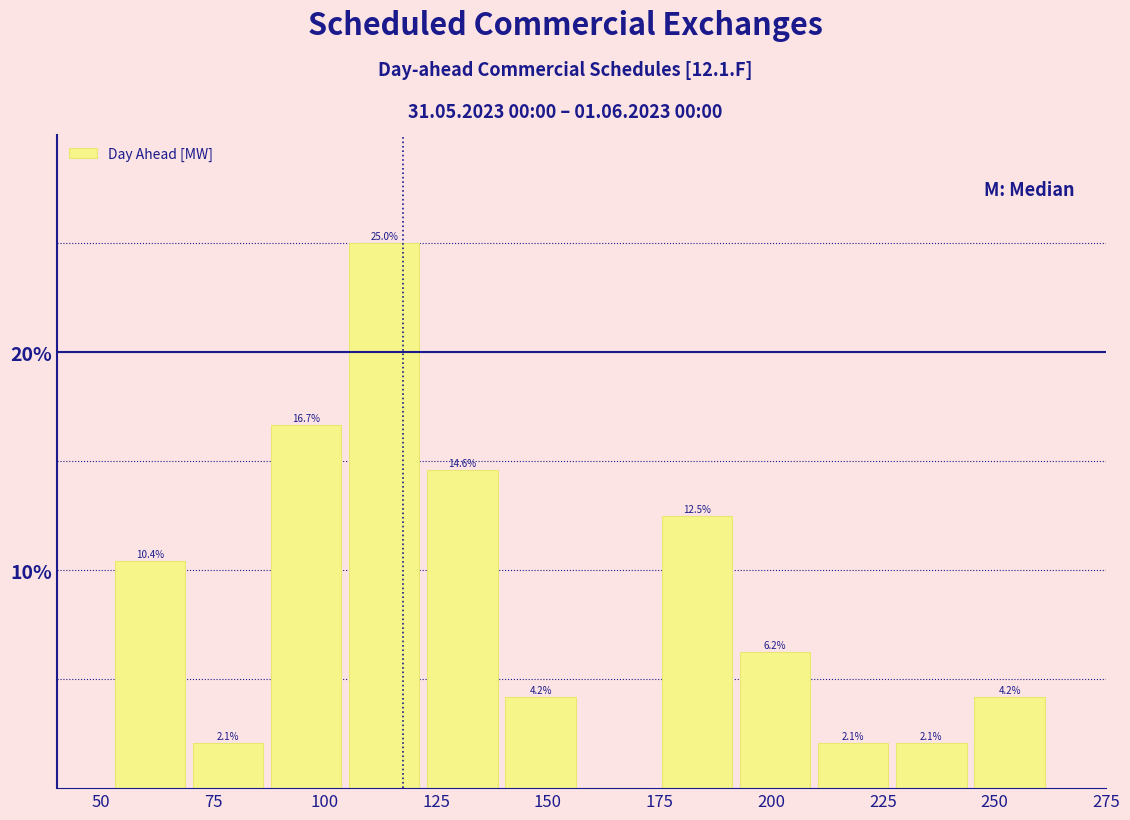

Read against the x-axis, roughly where is the centre of the tallest bar?

115